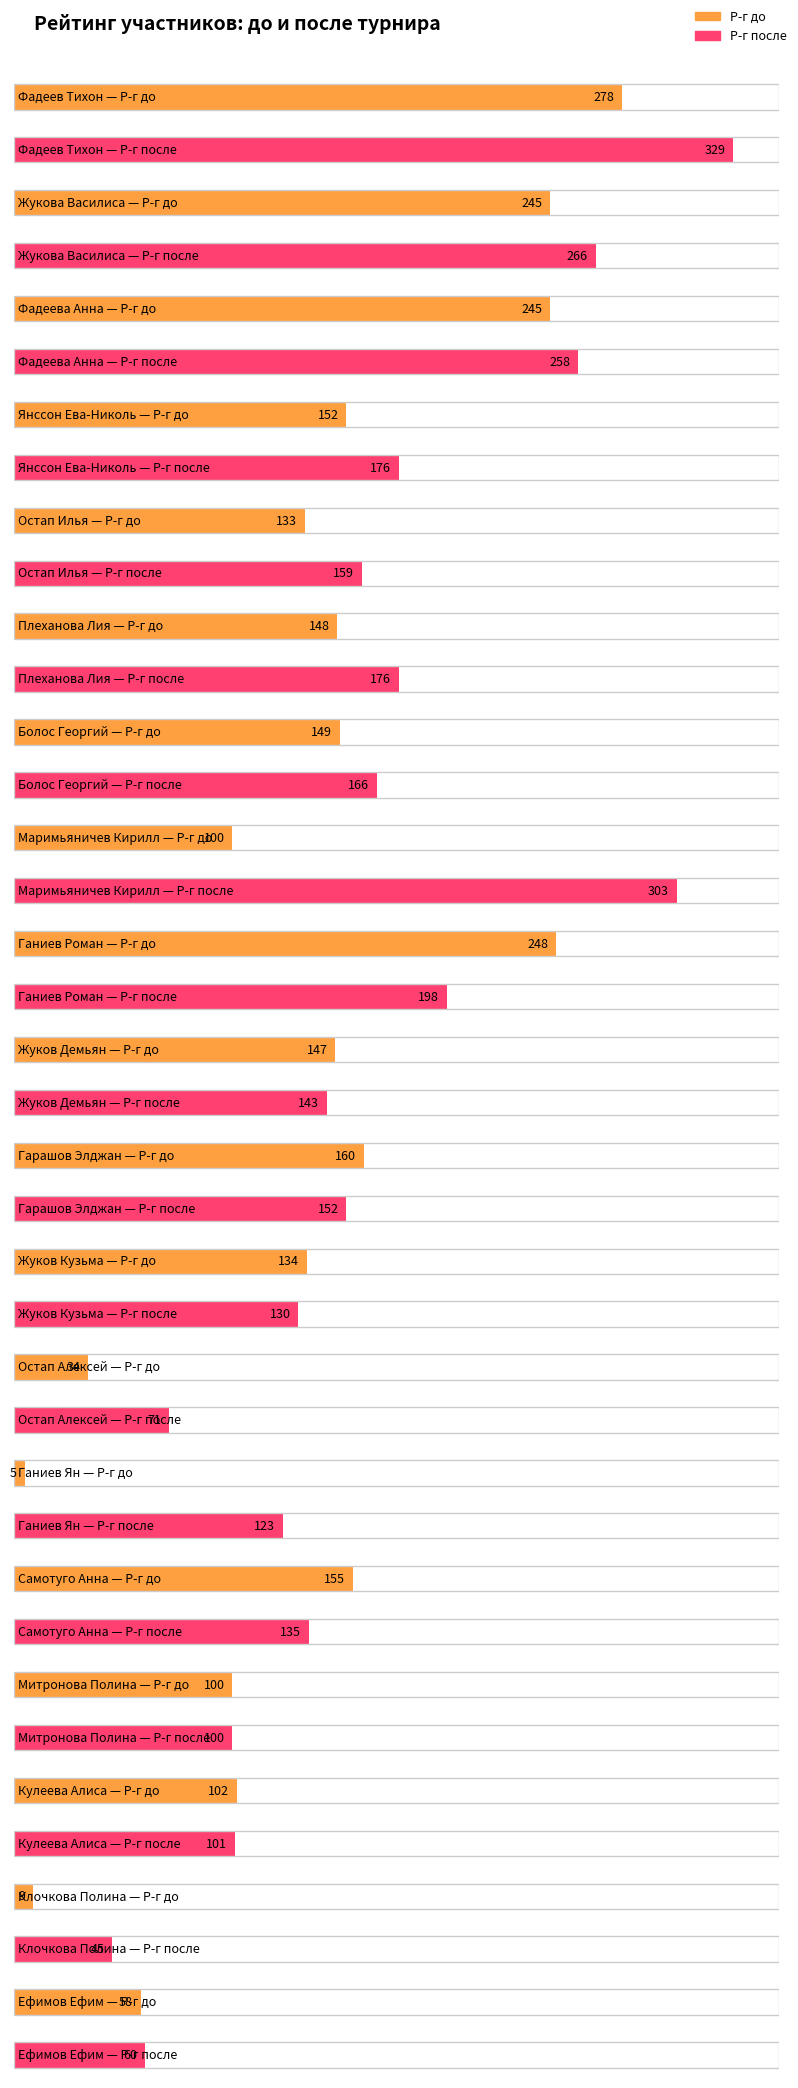

True or false: Р-г до has a value of 102 at Кулеева Алиса.

True